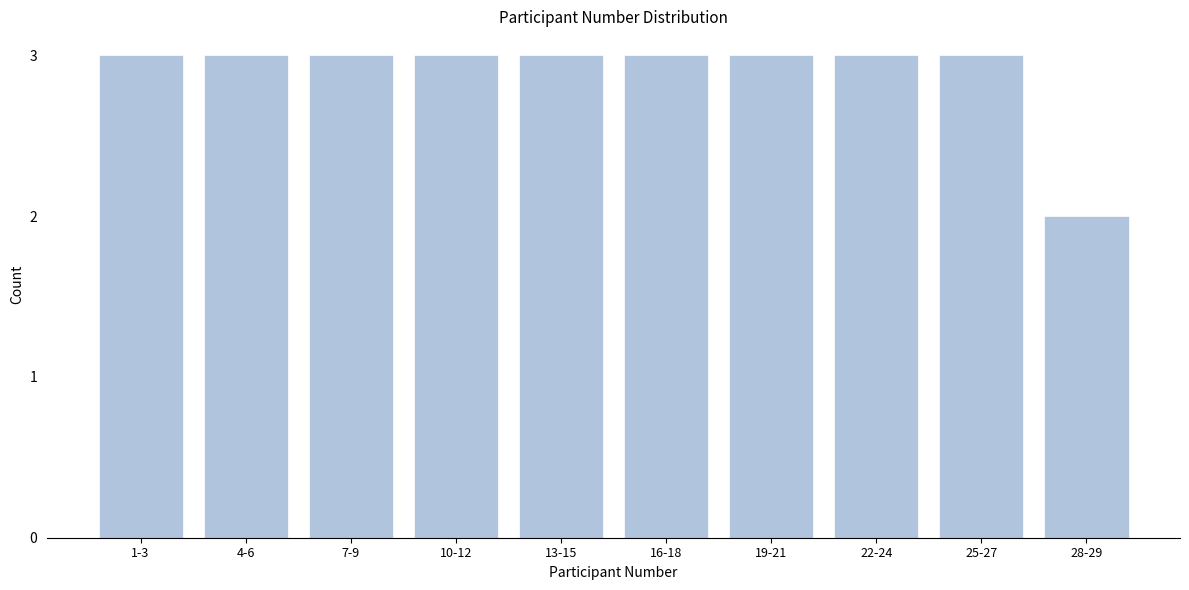

Reading left to right, extract all data points from this chart.

3	3	3	3	3	3	3	3	3	2